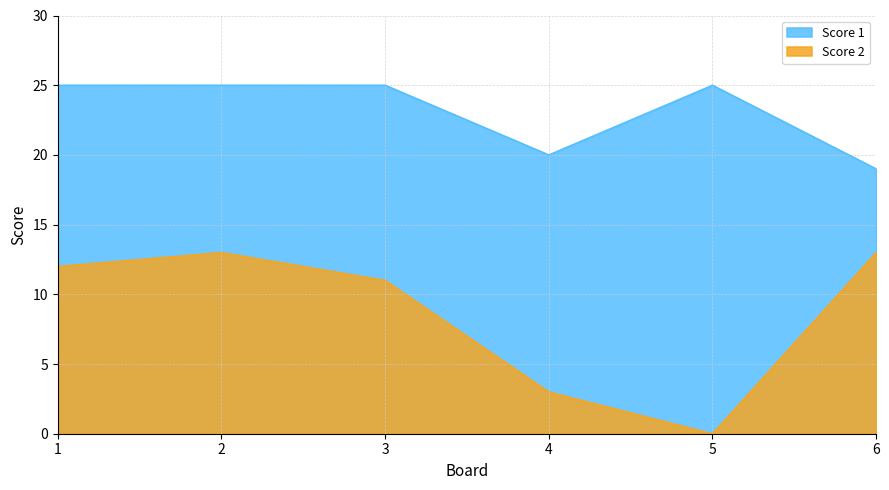

Rank the series at 6 from highest to lowest value.

Score 1, Score 2